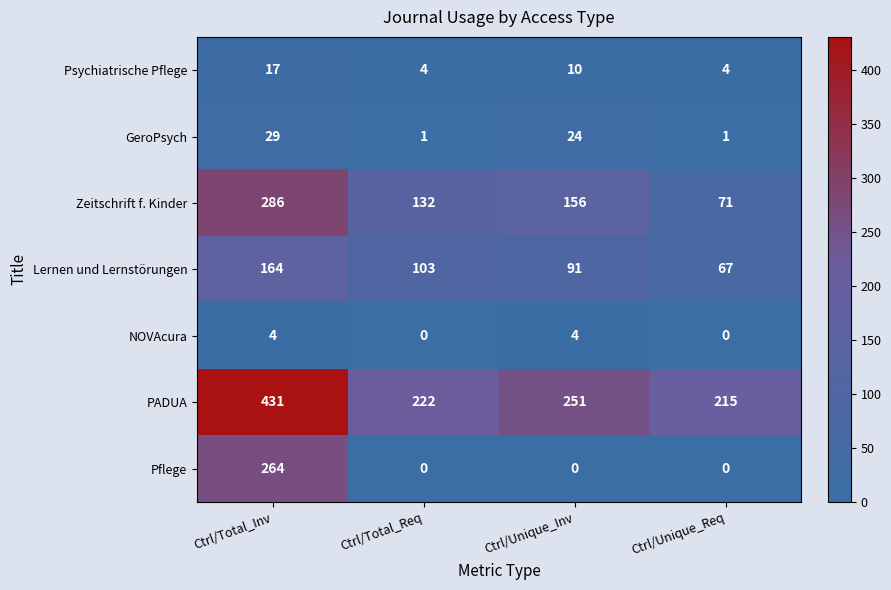

At how many categories does at least one series exceed 375?

1